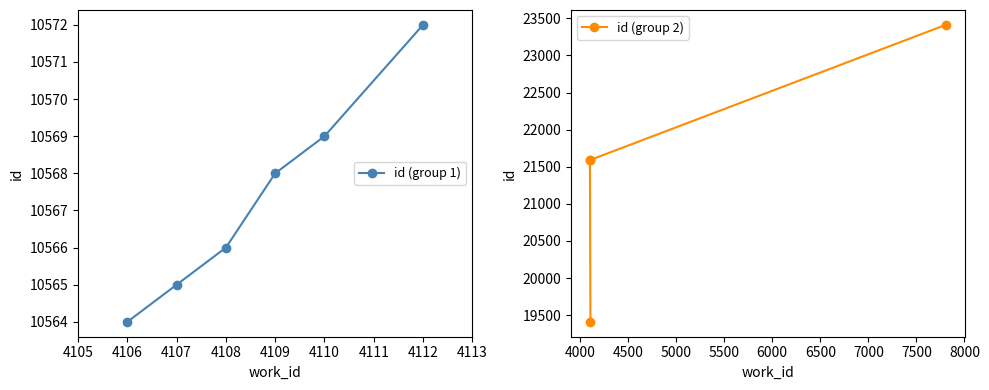

What is the value of the id (group 1) point at the 6th from the left?

10572